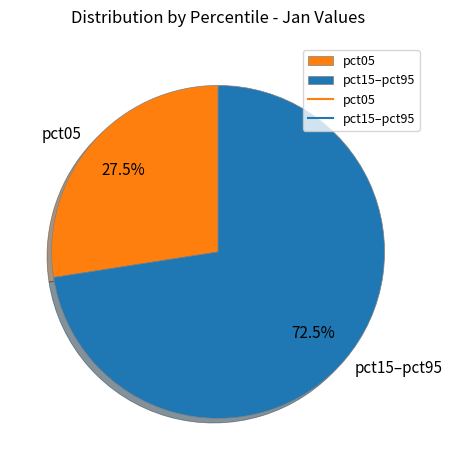

What is the total percentage of pct05 and pct15–pct95?

100.0%